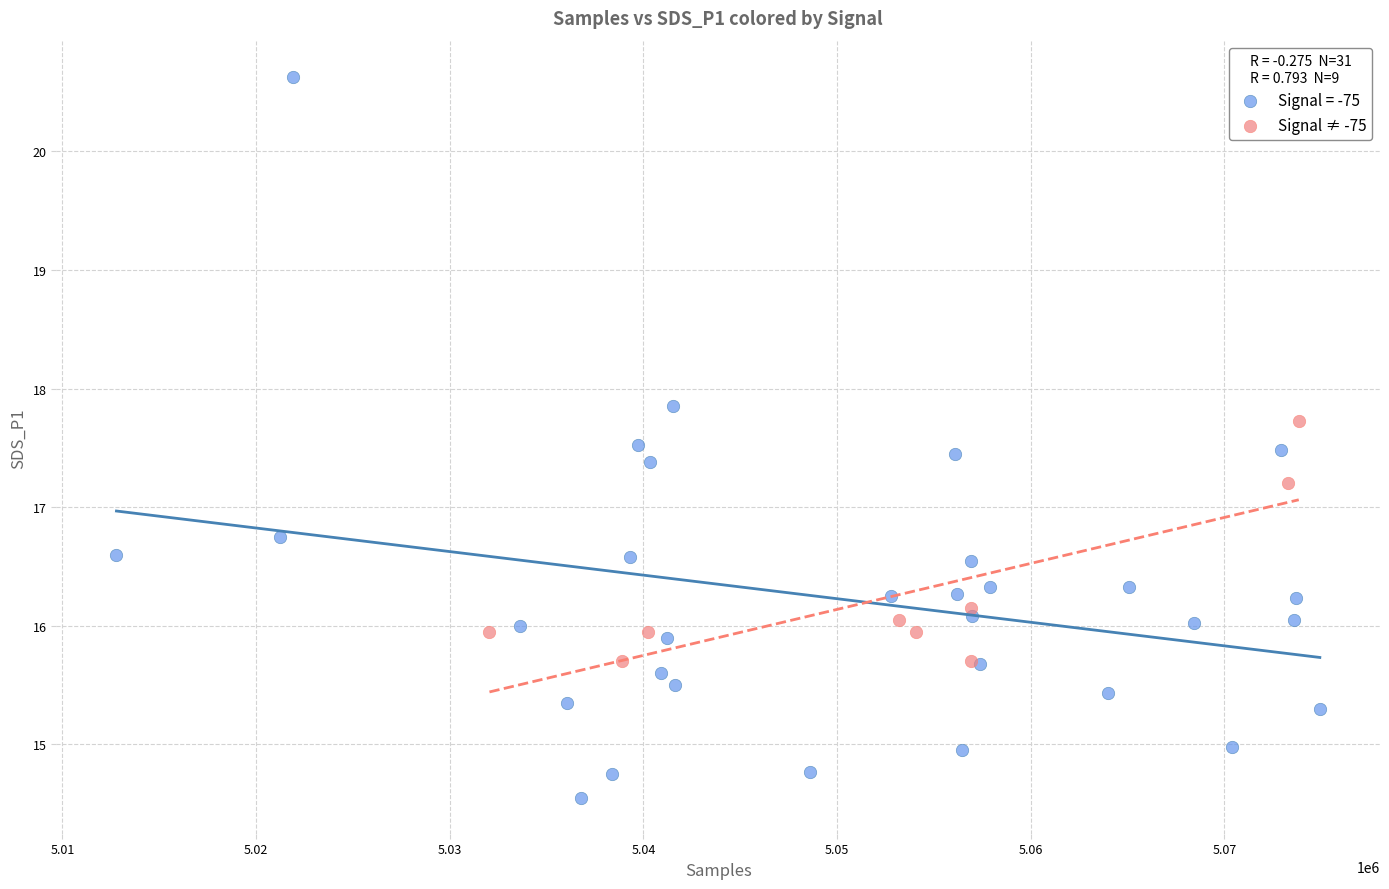

Which series reaches the maximum Y coordinate?

Signal = -75